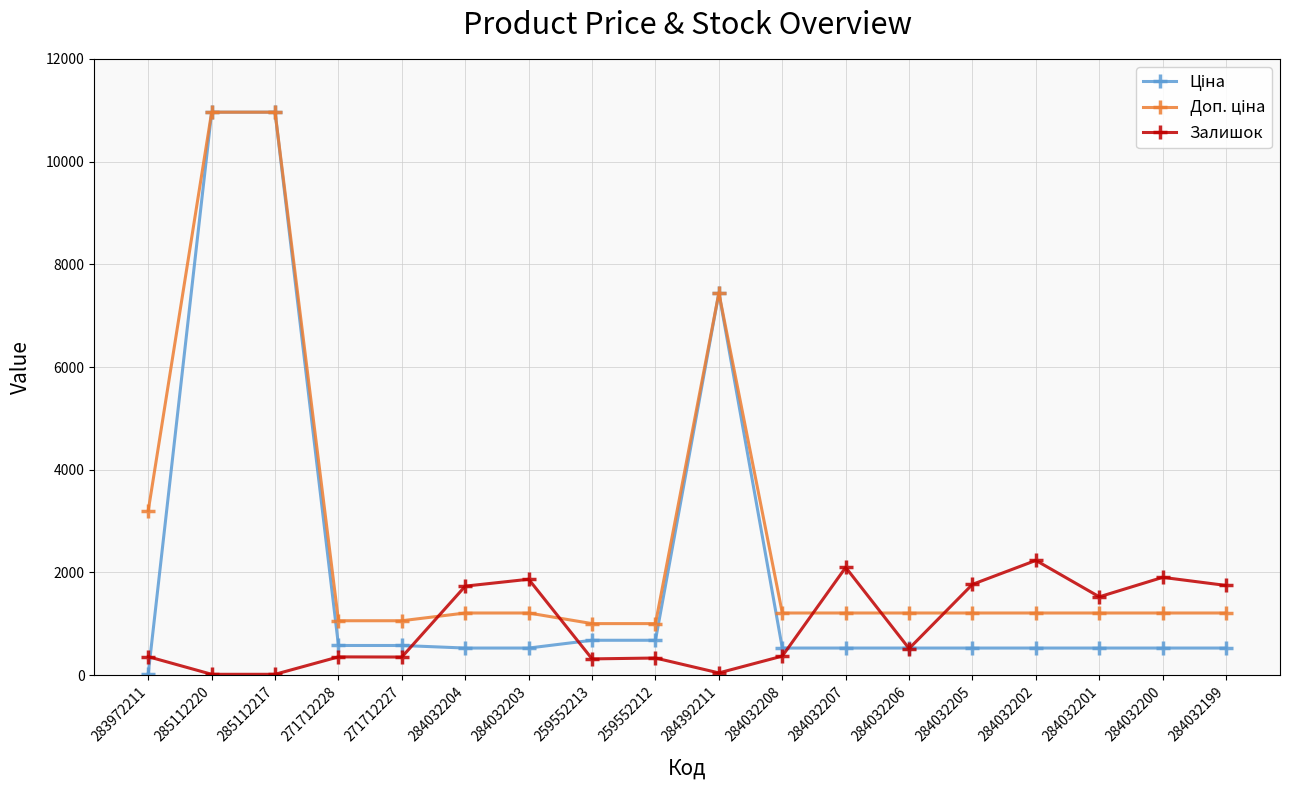

What is the maximum value shown in the chart?

10964.4